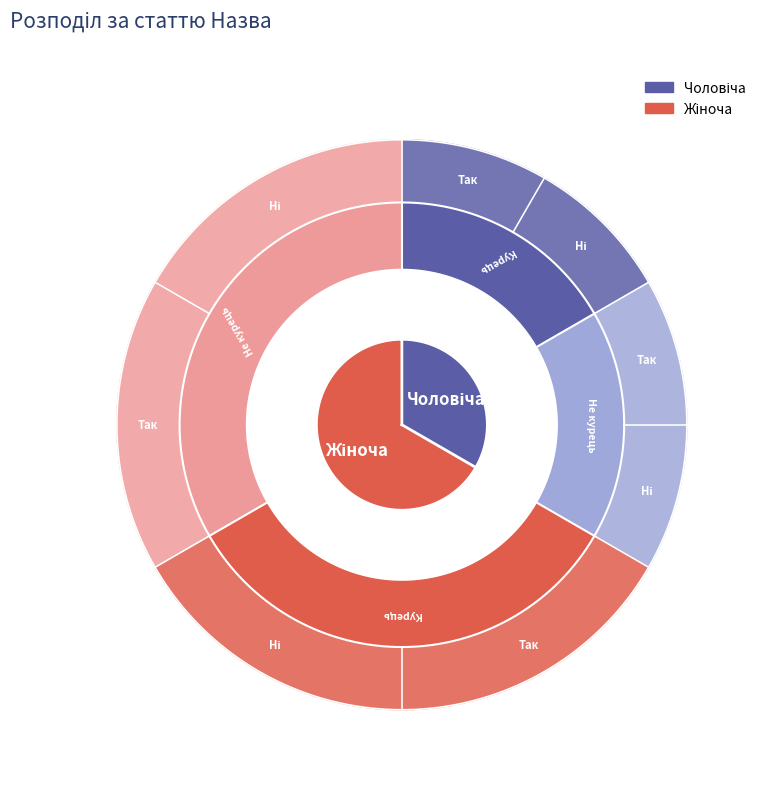

How many slices are in this pie chart?

2